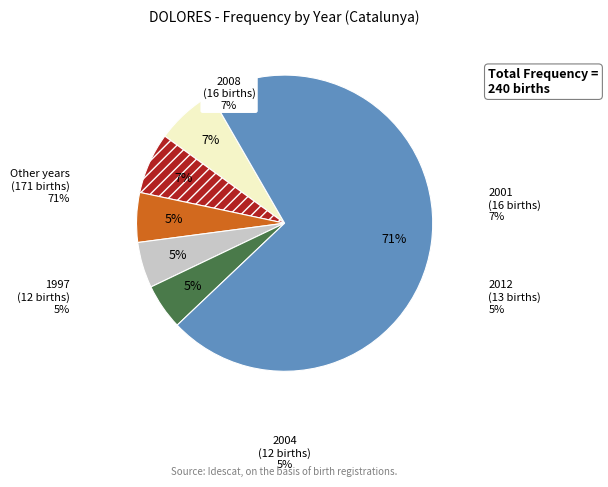

Is Other years the majority of the pie?

Yes